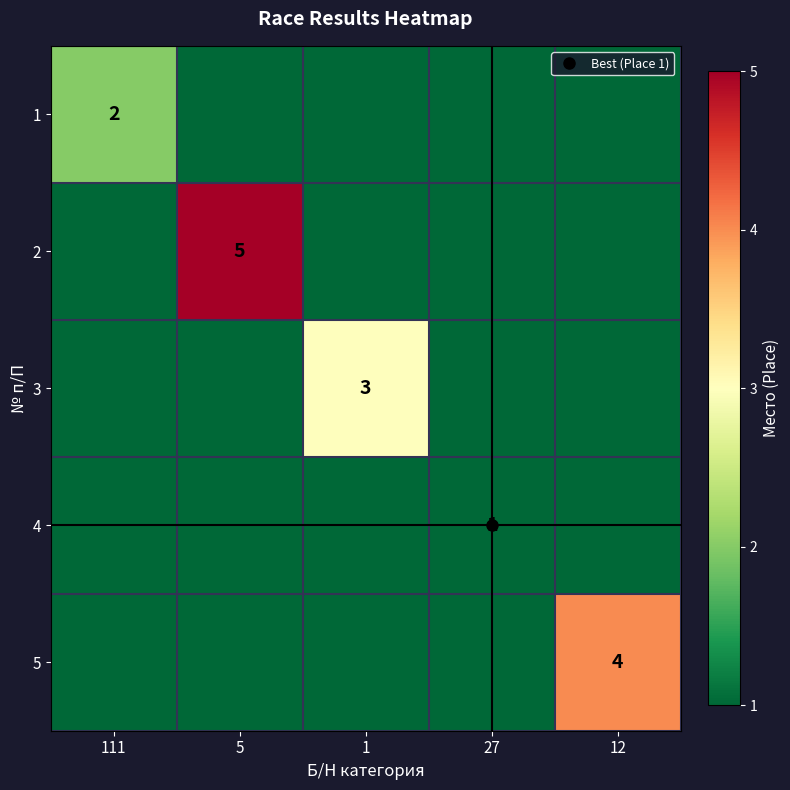

What is the difference between the maximum and second lowest values in the 2 series?

5